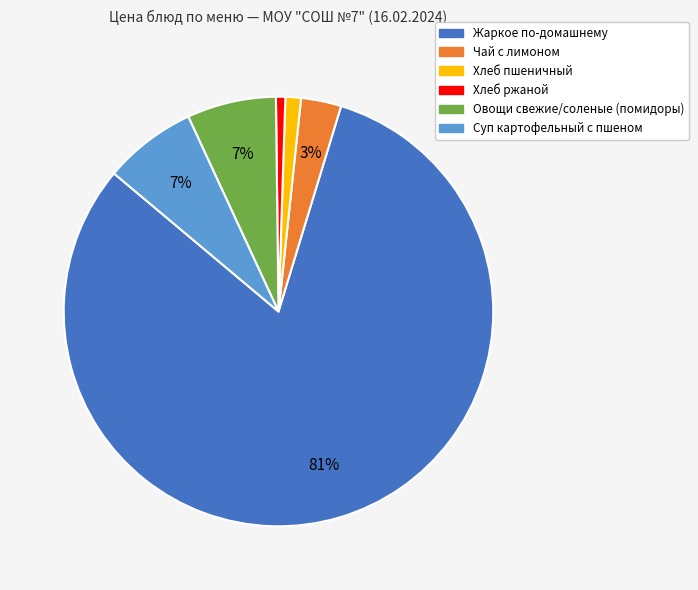

How many segments does this pie chart have?

6